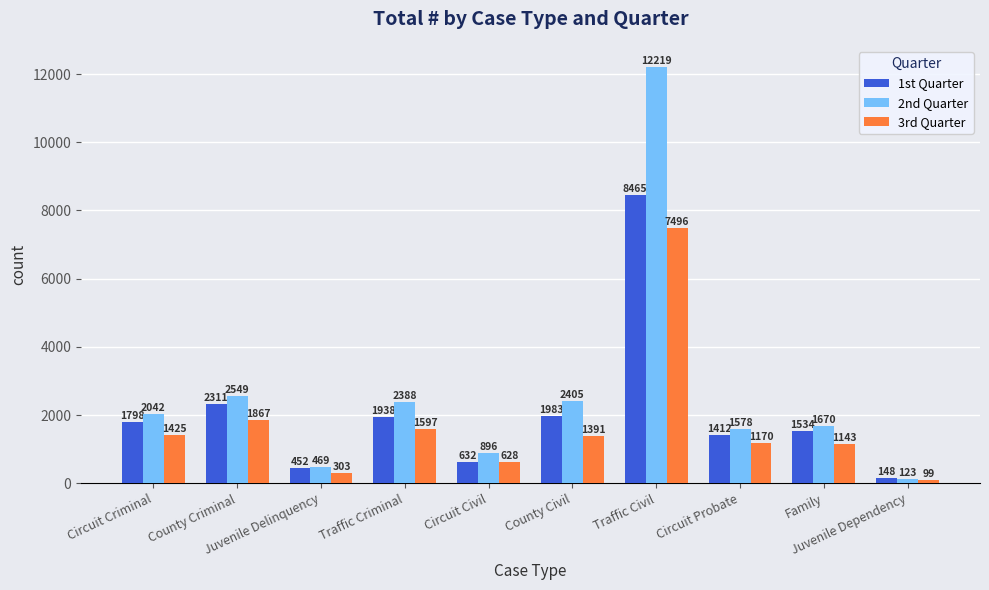

At which category is the sum across all series the highest?

Traffic Civil